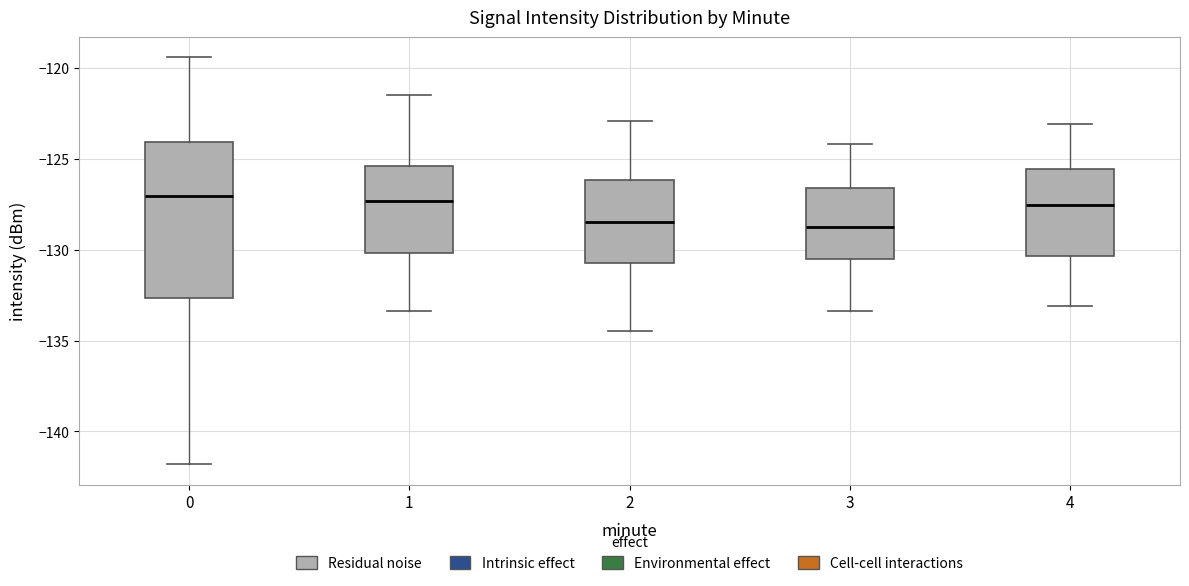

Where does the upper whisker of the box at x = 1 end on the y-axis? The values are not printed on the chart, so give them approximately, as read against the axis.

-121.5